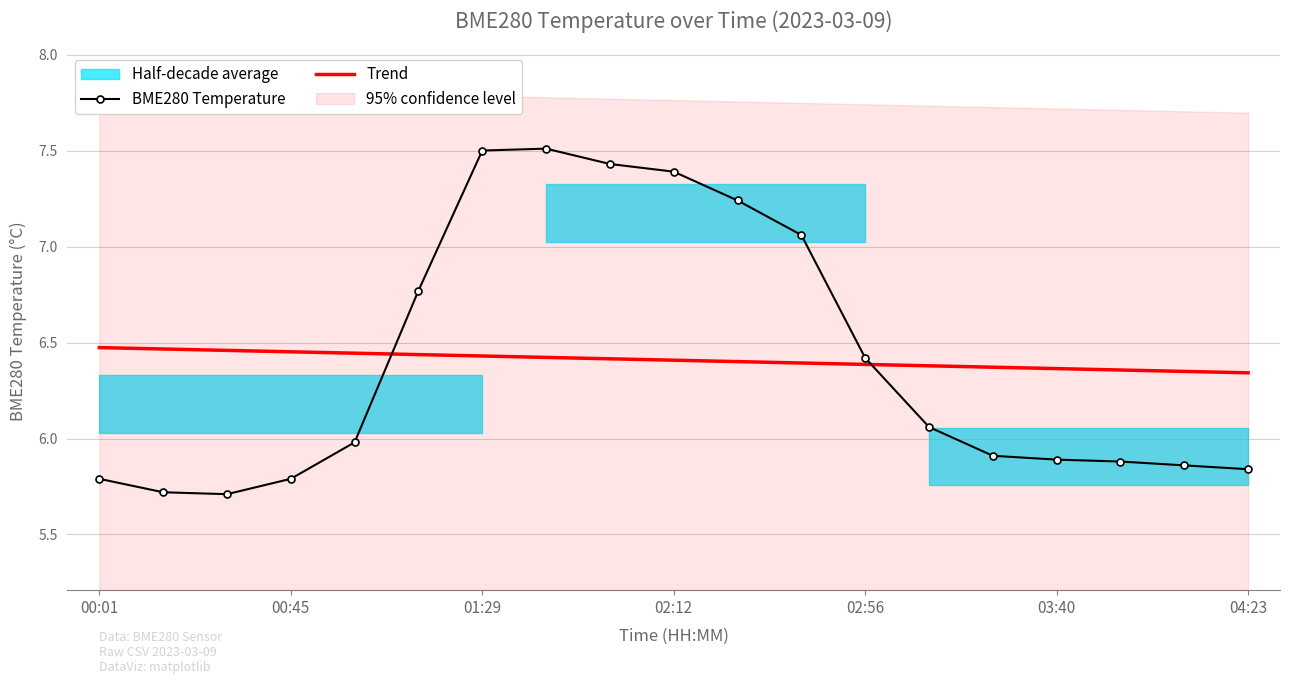

Which series has the widest spread of values?

BME280 Temperature